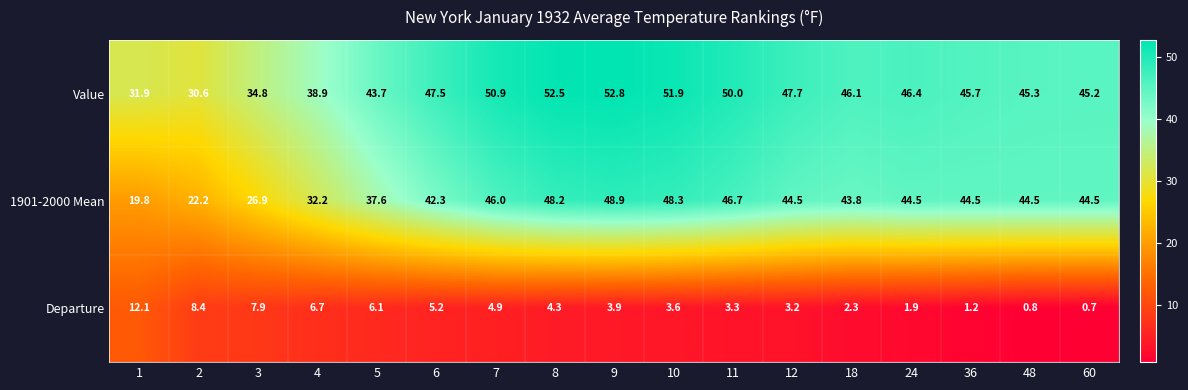

What is the sum of the Departure values at 24 and 48?

2.7